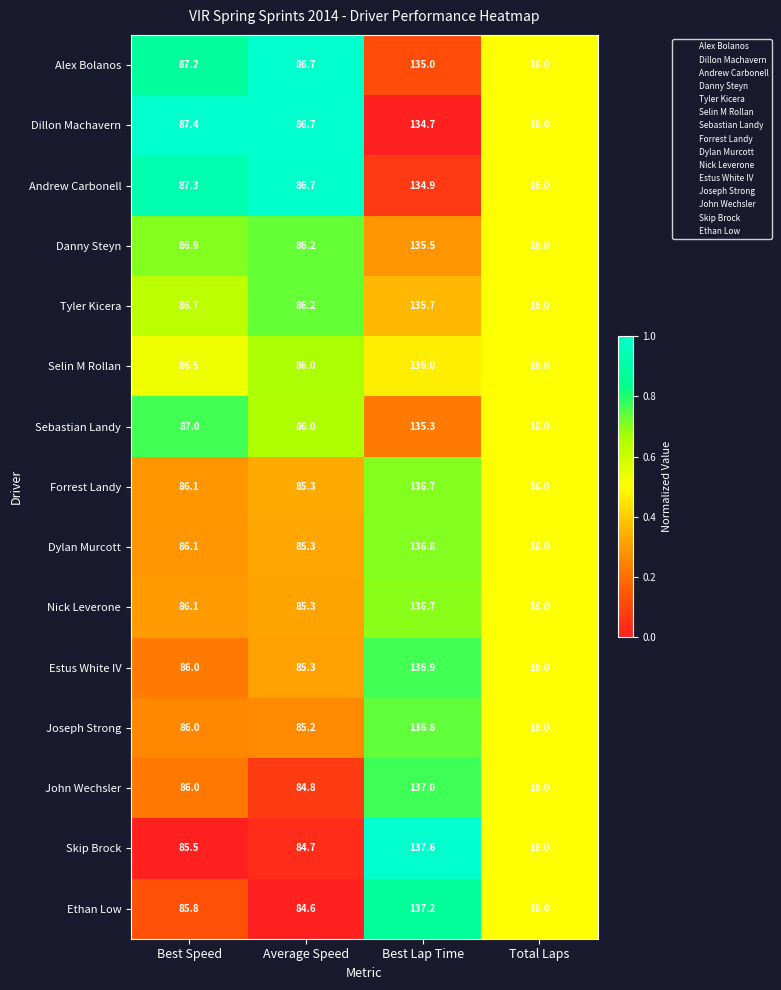

At how many categories does at least one series exceed 82?

3